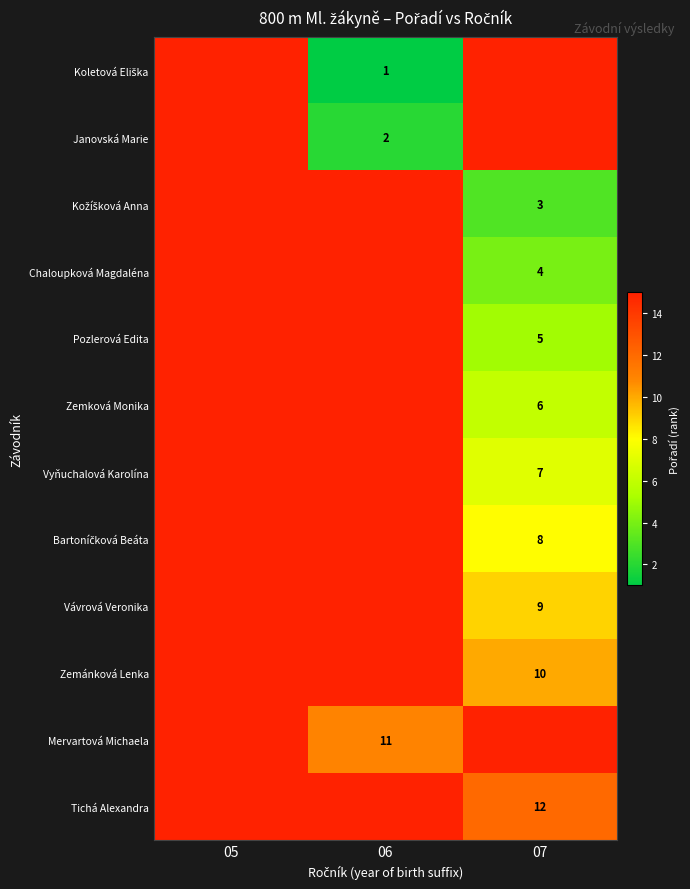

True or false: Pozlerová Edita has a value of 5 at 07.

True